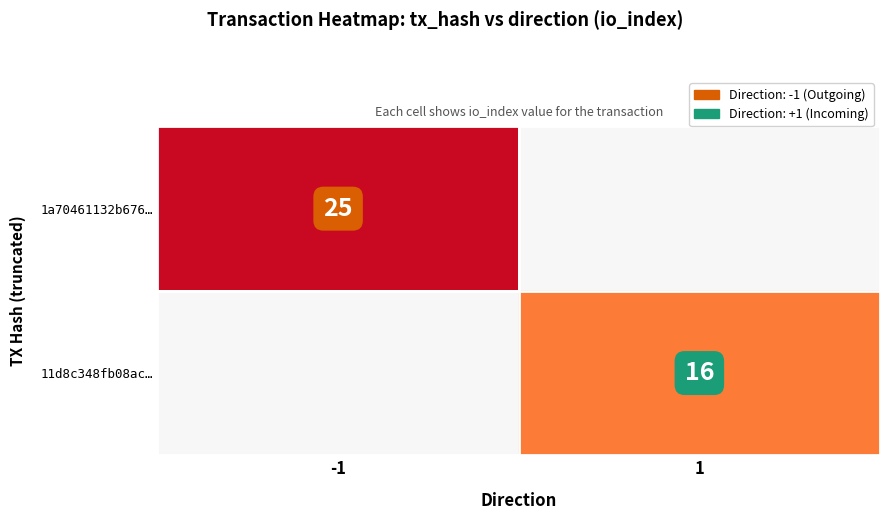

True or false: 1a70461132b676… has a value of 25 at -1.

True